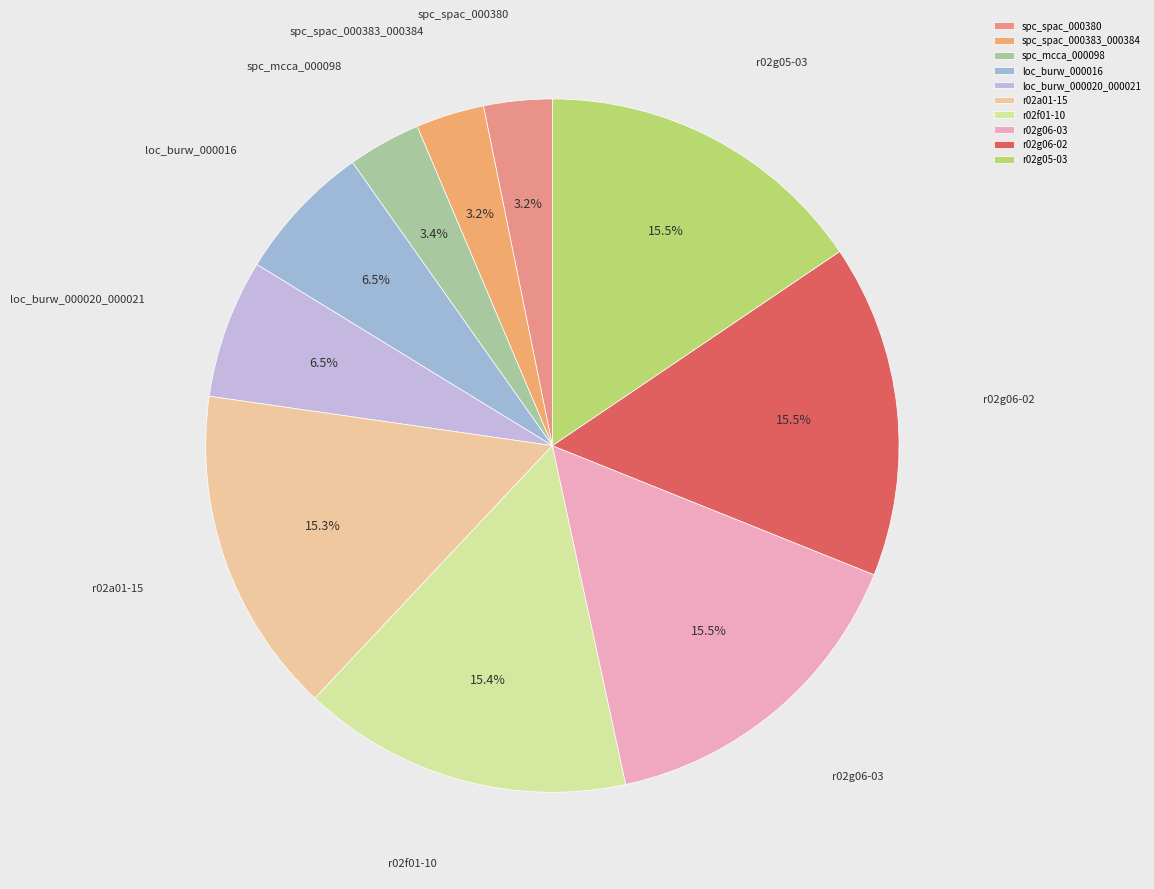

Approximately how many times larger is the value at loc_burw_000016 compared to r02g06-03?

0.4